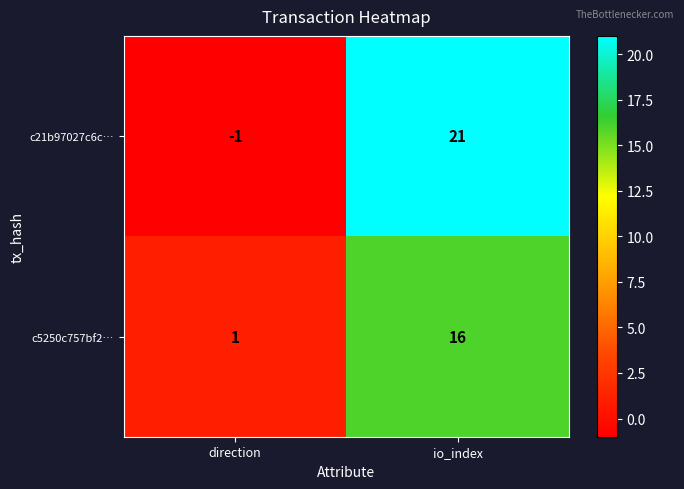

Which series has the widest spread of values?

c21b97027c6c…